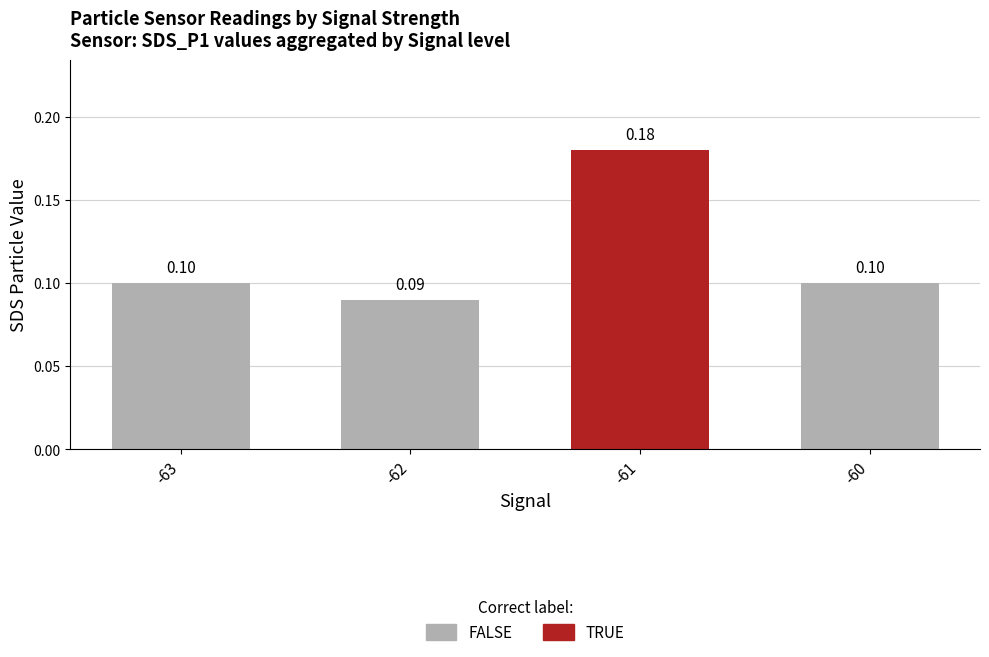

What is the change in value from -63 to -61?

+0.1